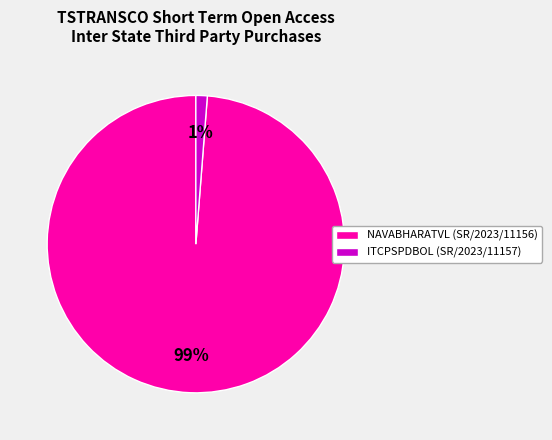

To the nearest percent, what percentage of the pie is NAVABHARATVL (SR/2023/11156)?

99%